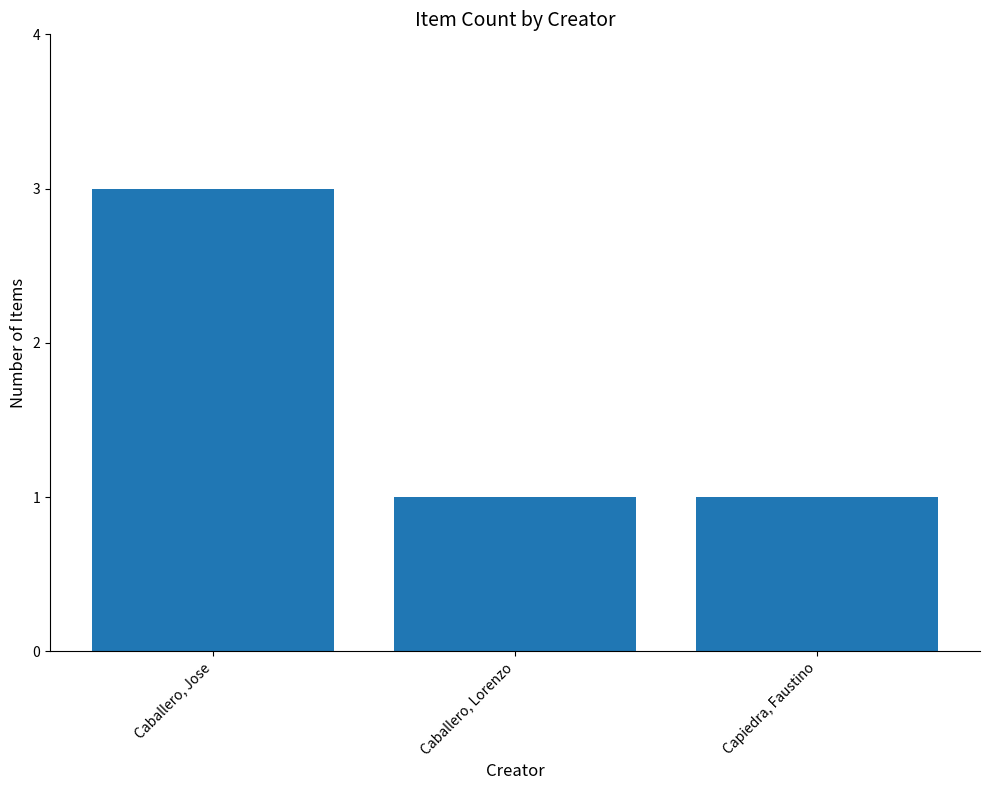

Approximately how many times larger is the value at Caballero, Jose compared to Capiedra, Faustino?

3.0